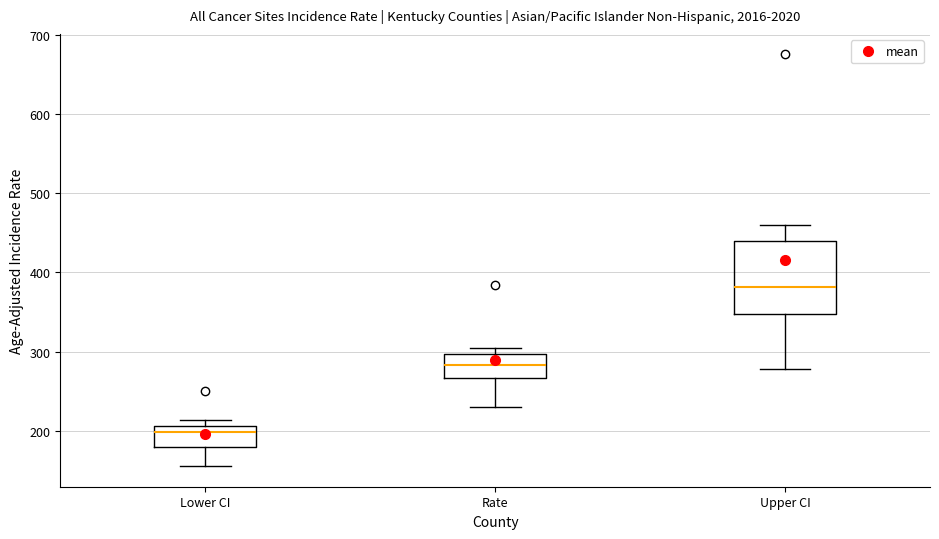

Which box is the tallest, from its lower edge to its upper edge?

Upper CI